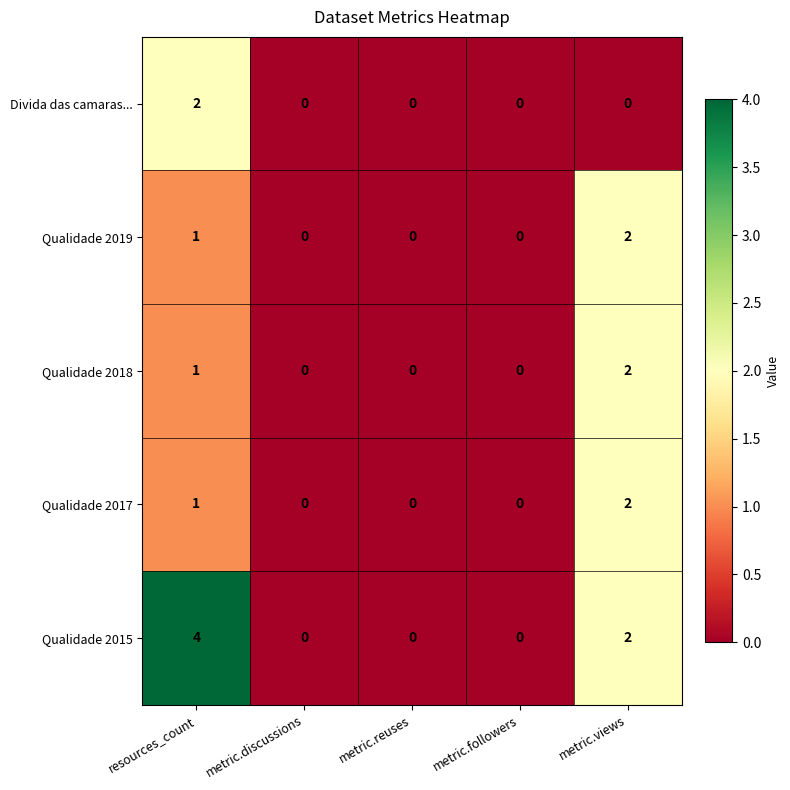

Is the value of Qualidade 2019 at resources_count greater than the value of Qualidade 2017 at metric.discussions?

Yes